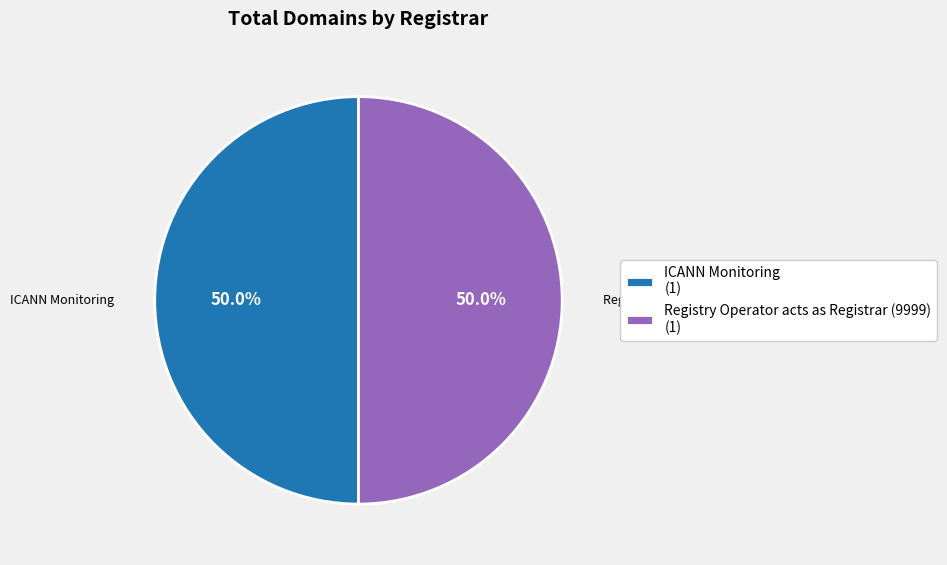

What percentage is NOT represented by ICANN Monitoring (1)?

50.0%